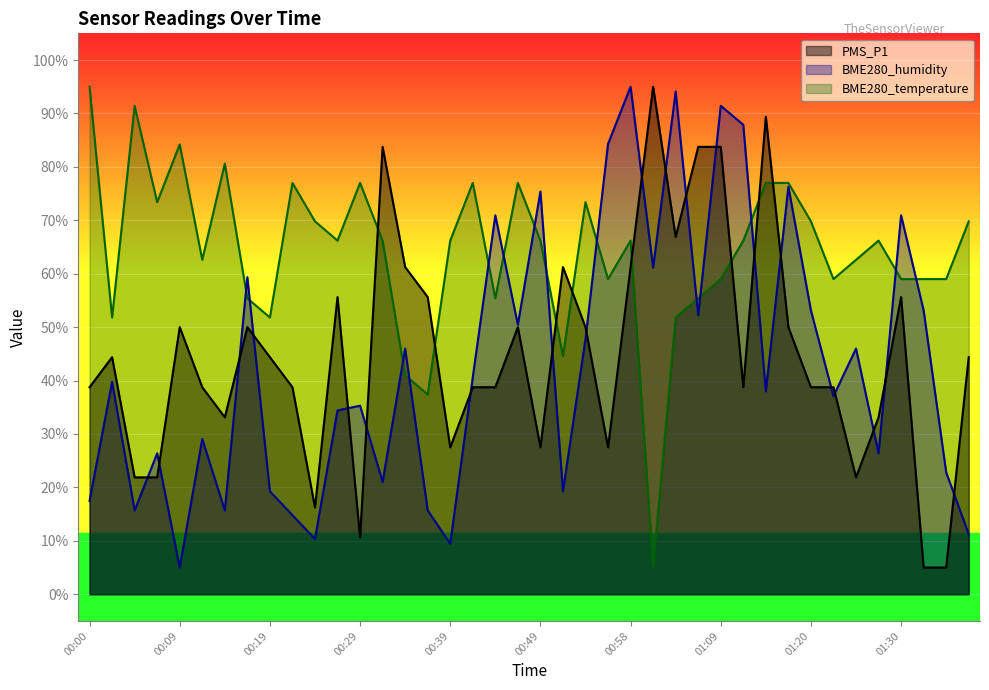

What is the value of the BME280_humidity point at the 30th from the left?

87.9